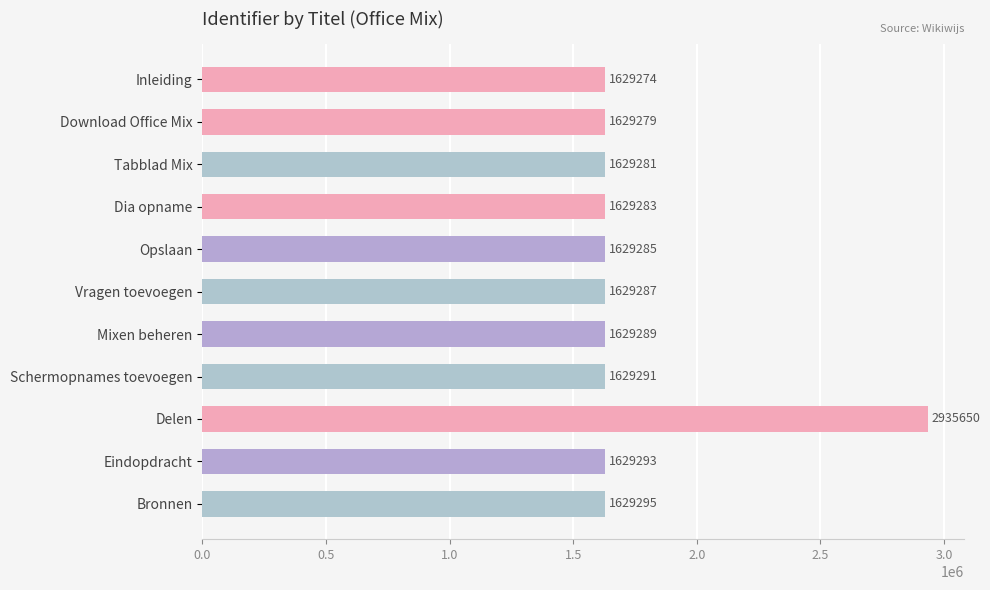

How many data points does each series have?

11